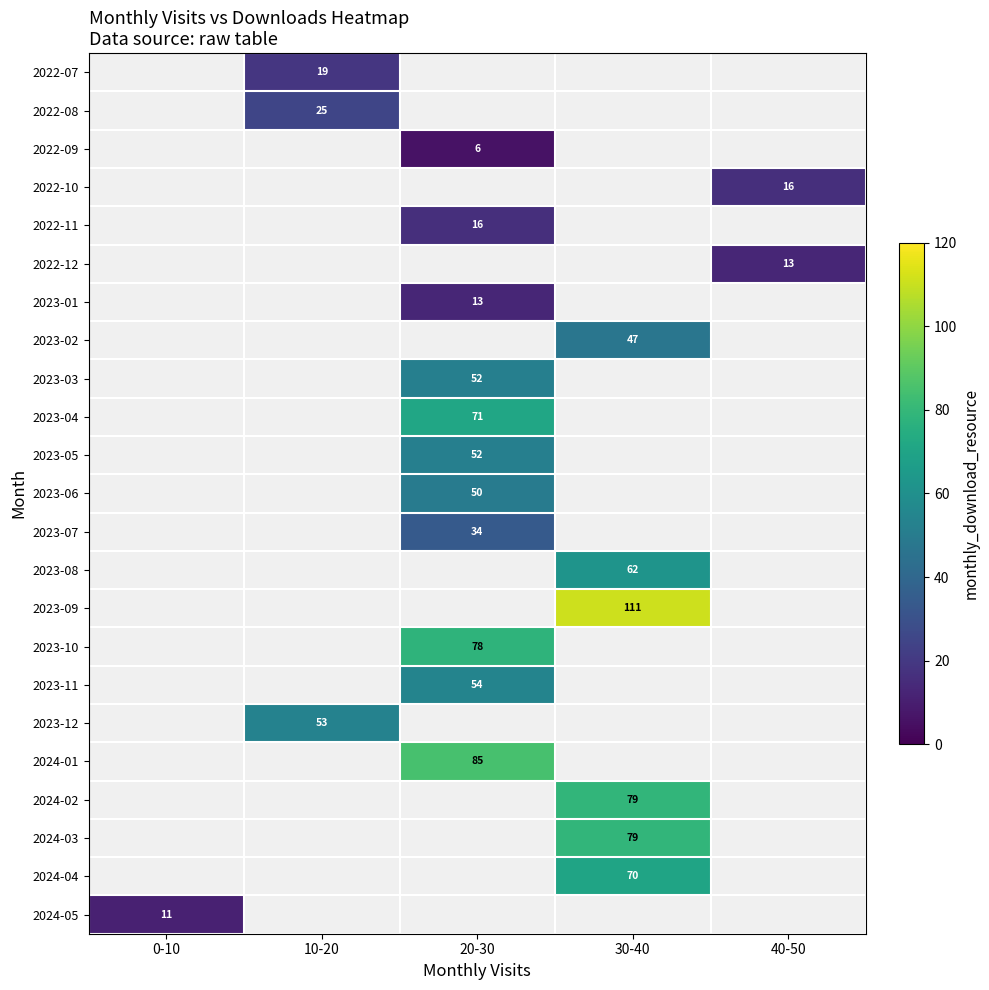

The value of 2022-08 at 10-20 is 25. True or false?

True